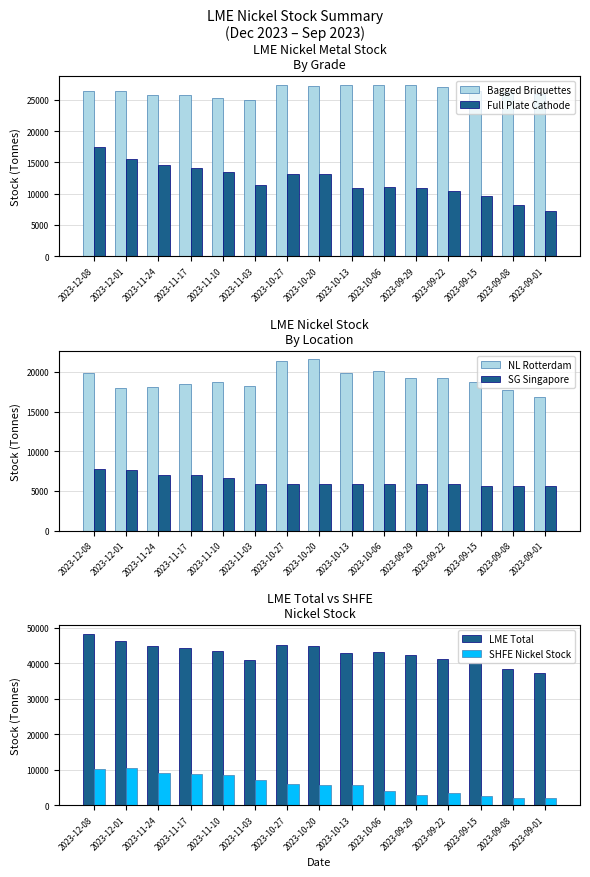

Reading left to right, extract all data points from this chart.

Bagged Briquettes: 26460	26400	25812	25716	25350	25014	27366	27228	27294	27318	27348	26982	26406	26208	25968
Full Plate Cathode: 17400	15510	14658	14148	13500	11376	13212	13068	10890	11130	10920	10374	9612	8130	7260
NL Rotterdam: 19872	17982	18060	18528	18756	18210	21396	21576	19842	20106	19176	19206	18696	17688	16866
SG Singapore: 7752	7596	7050	7050	6690	5856	5856	5856	5856	5856	5856	5892	5592	5592	5616
LME Total: 48264	46314	44874	44358	43374	40902	45144	44862	42870	43134	42204	41292	39960	38280	37170
SHFE Nickel Stock: 10271	10342	9101	8771	8491	7084	5897	5776	5659	3873	2926	3556	2530	2132	1894